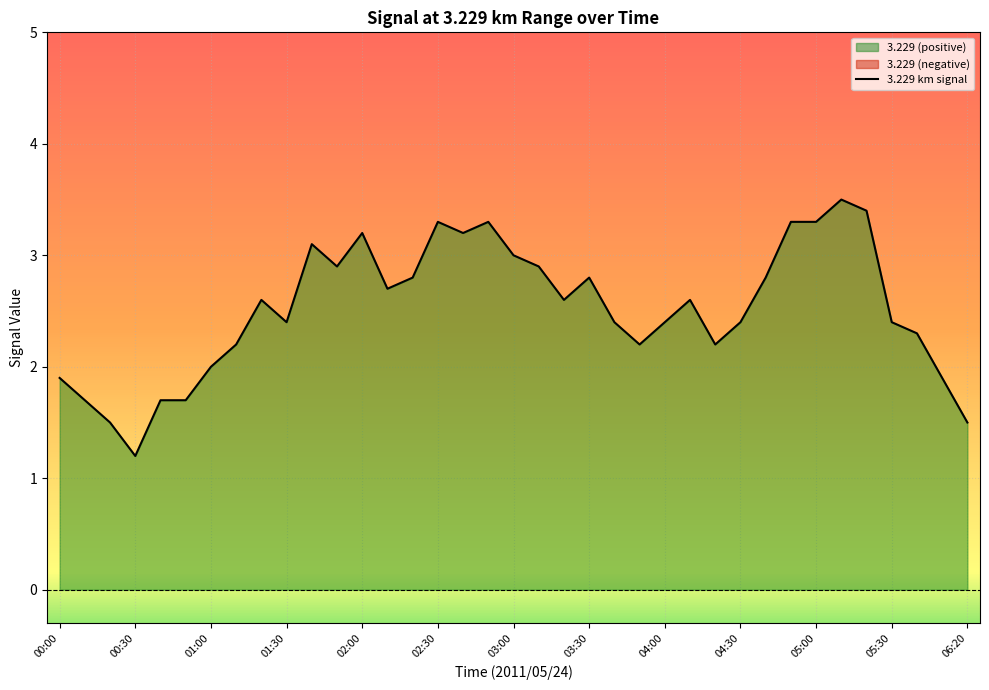

Is it true that 3.229 km signal equals 3.3 at 05:00?

True